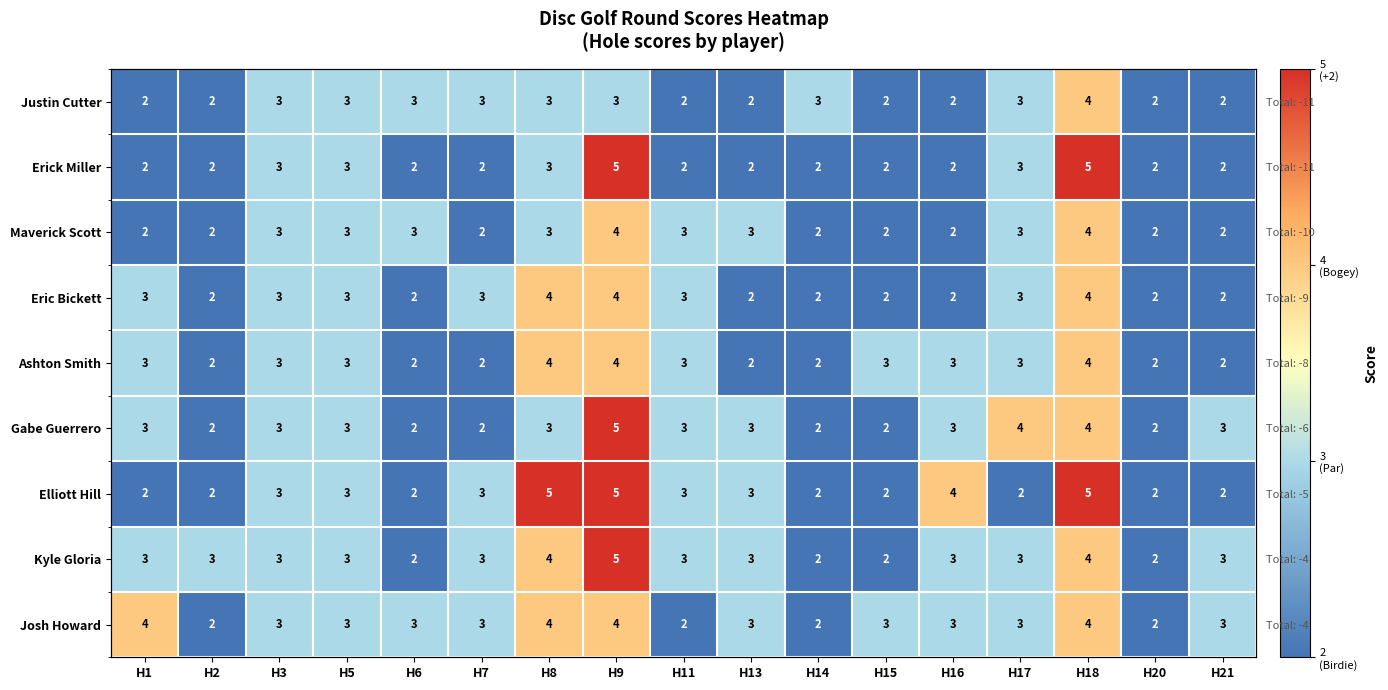

At how many categories does at least one series exceed 4?

3